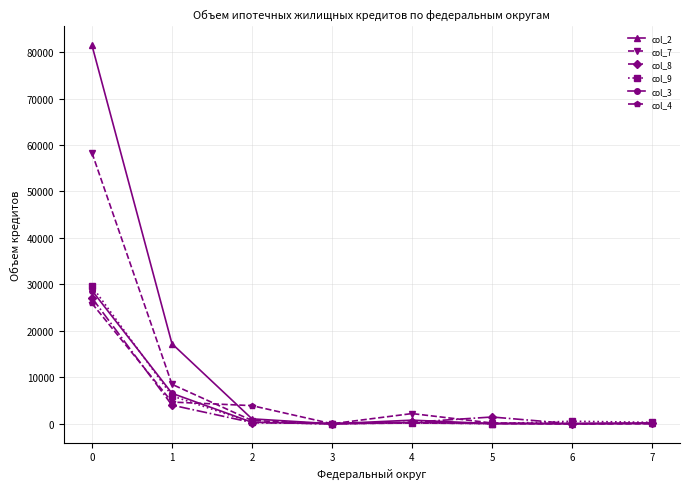

What is the sum of all col_3 values?

35965